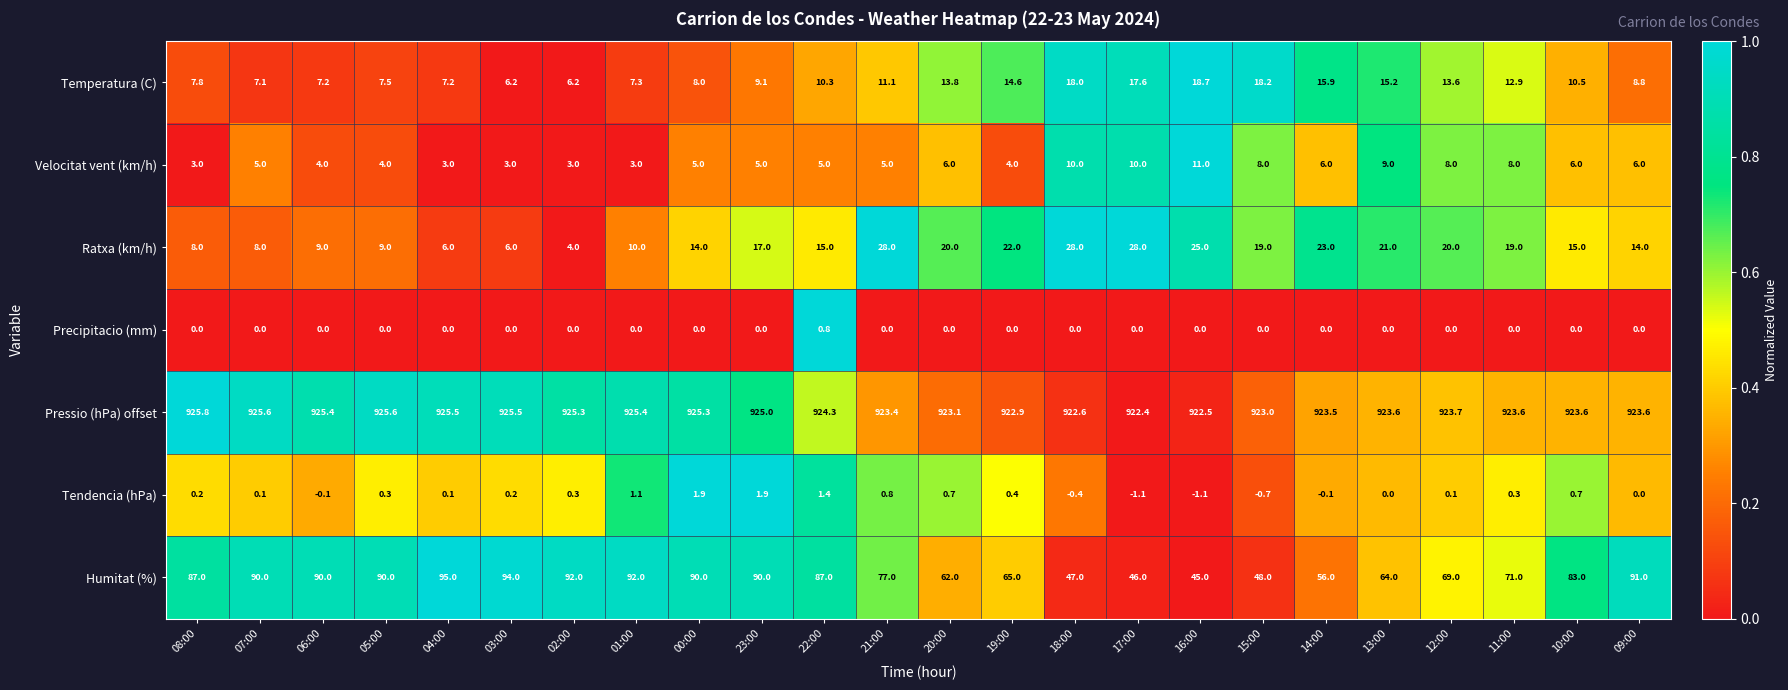

What is the sum of the Humitat (%) values at 06:00 and 00:00?

180.0